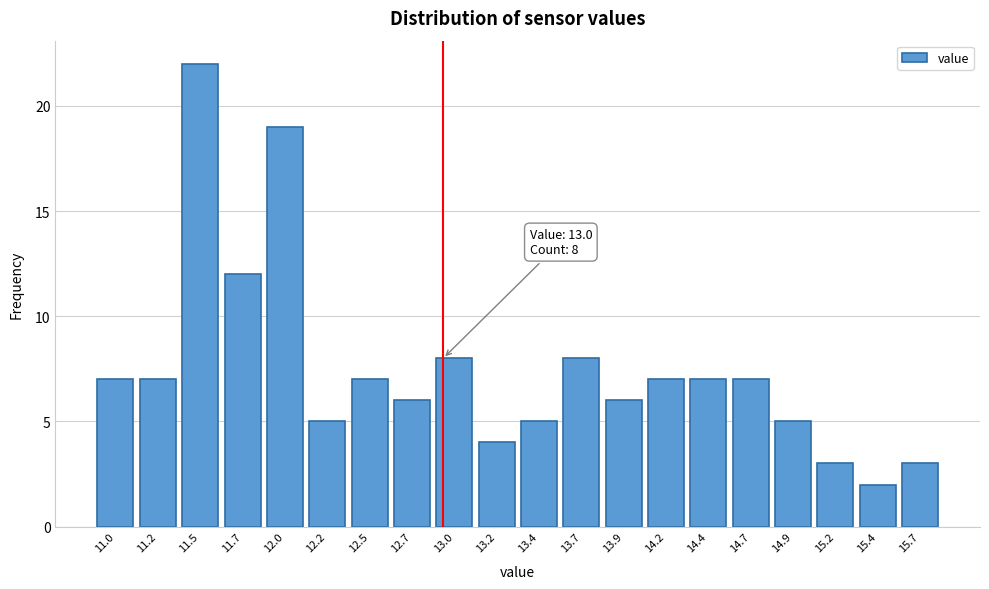

Reading left to right, what are all the values shown in this chart?

7	7	22	12	19	5	7	6	8	4	5	8	6	7	7	7	5	3	2	3